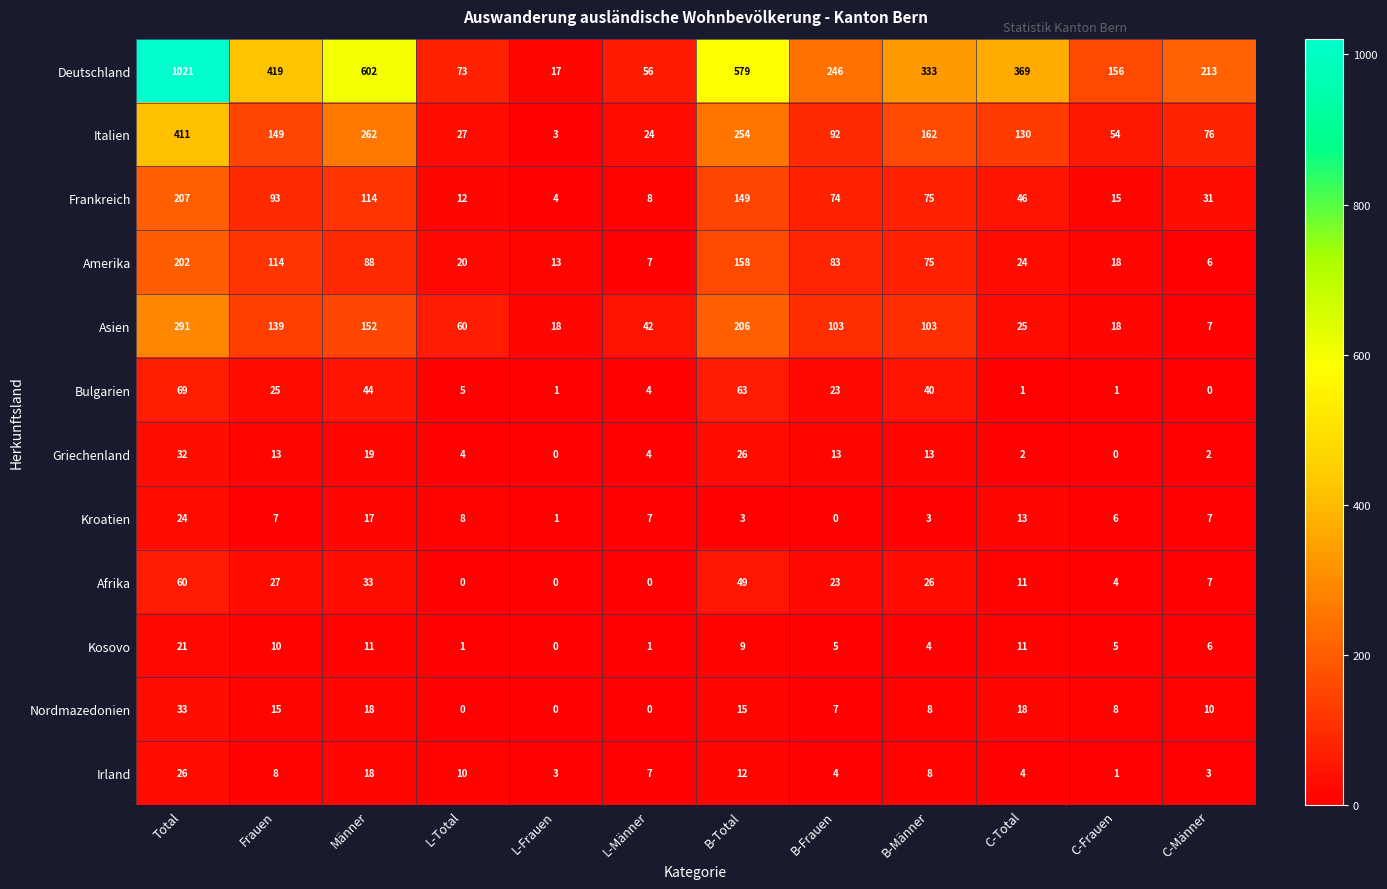

At which category is the sum across all series the highest?

Total